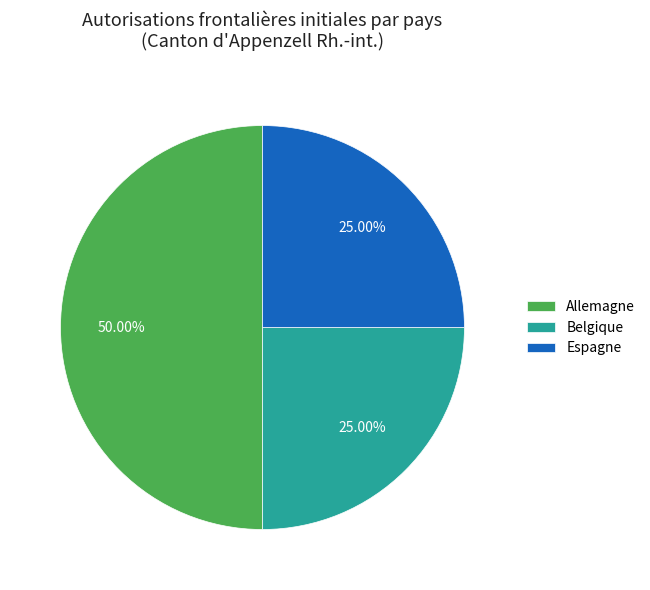

How many slices are in this pie chart?

3